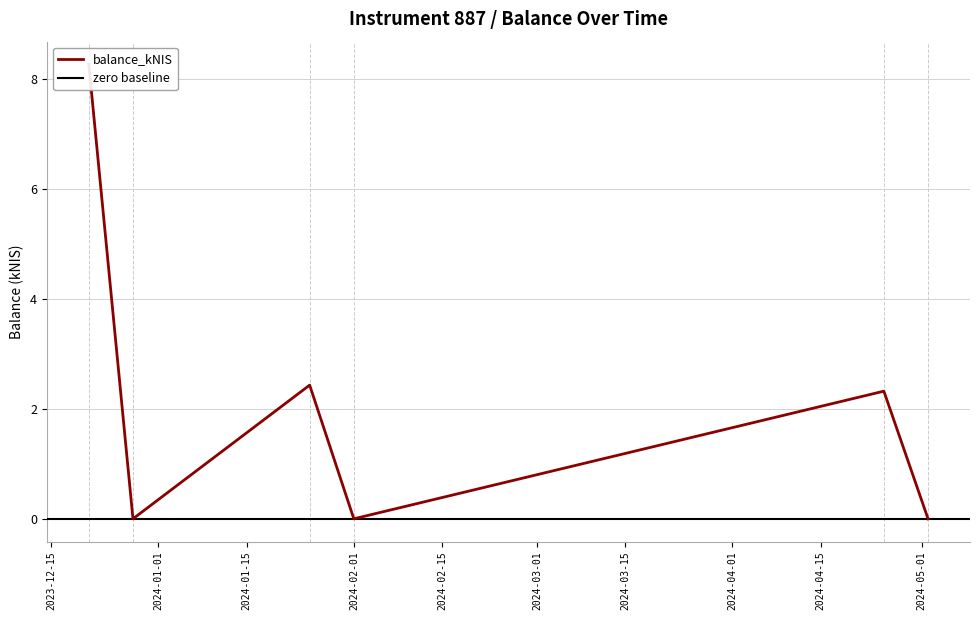

Count the number of data series in this chart.

1